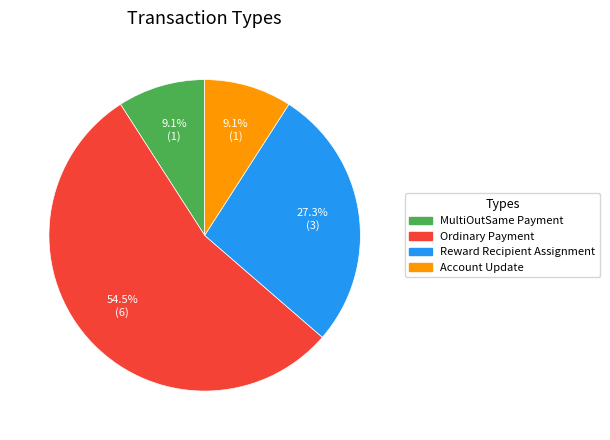

What is the majority slice?

Ordinary Payment